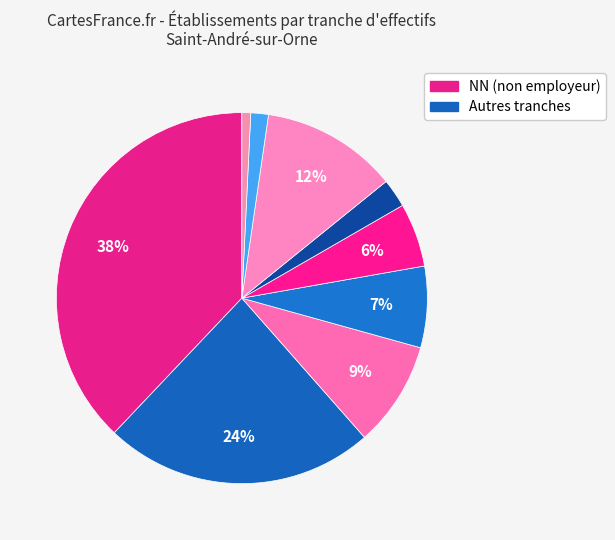

Which slice is the largest?

NN